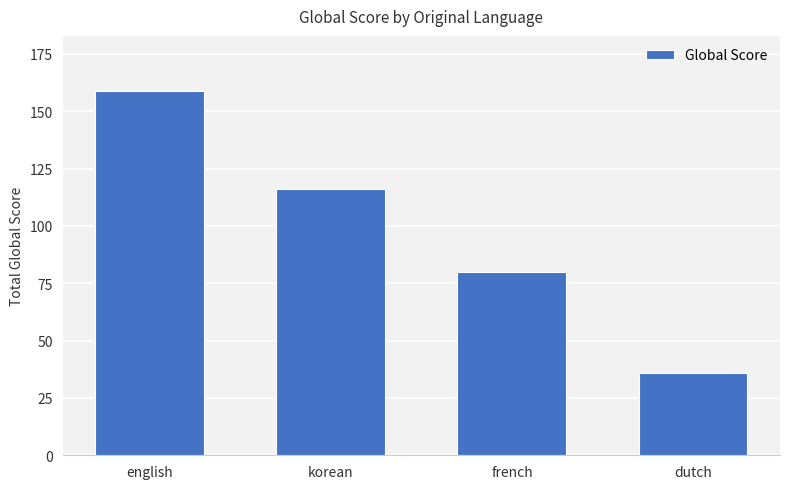

List the labels in order of value, smallest first.

dutch, french, korean, english